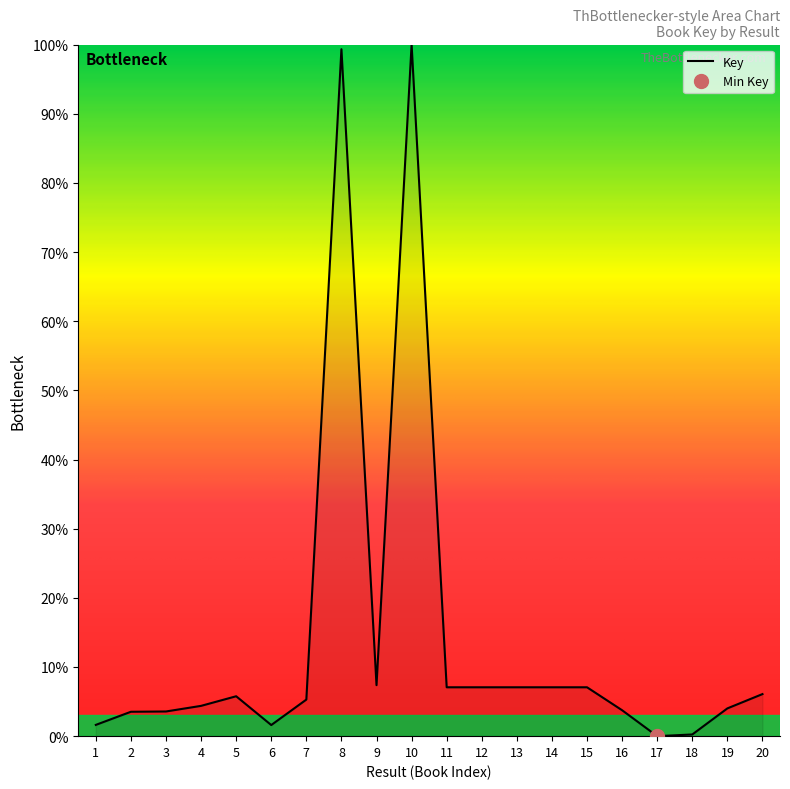

Which label corresponds to the smallest value in the chart?

17